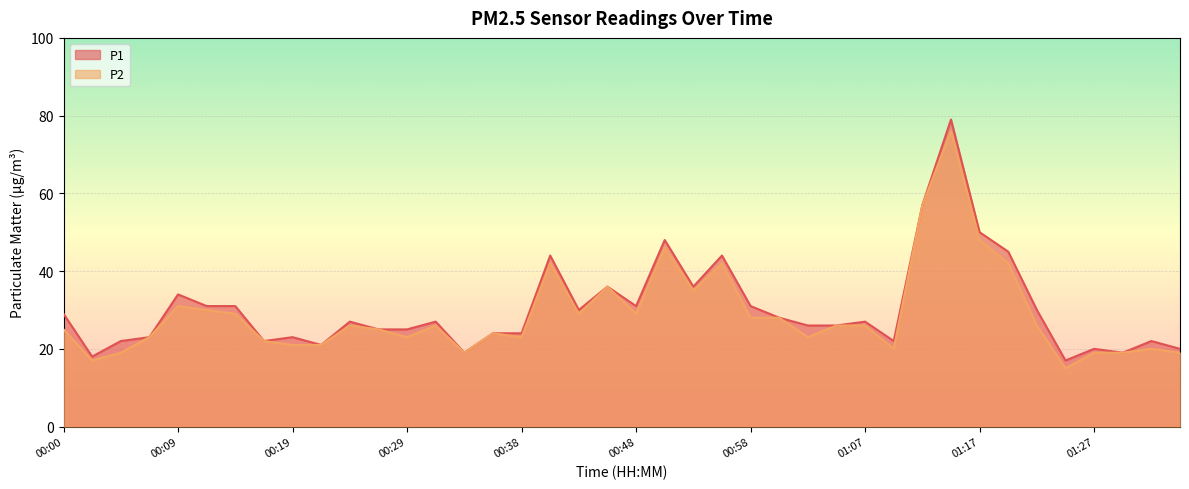

True or false: P2 and P1 intersect in this chart.

False